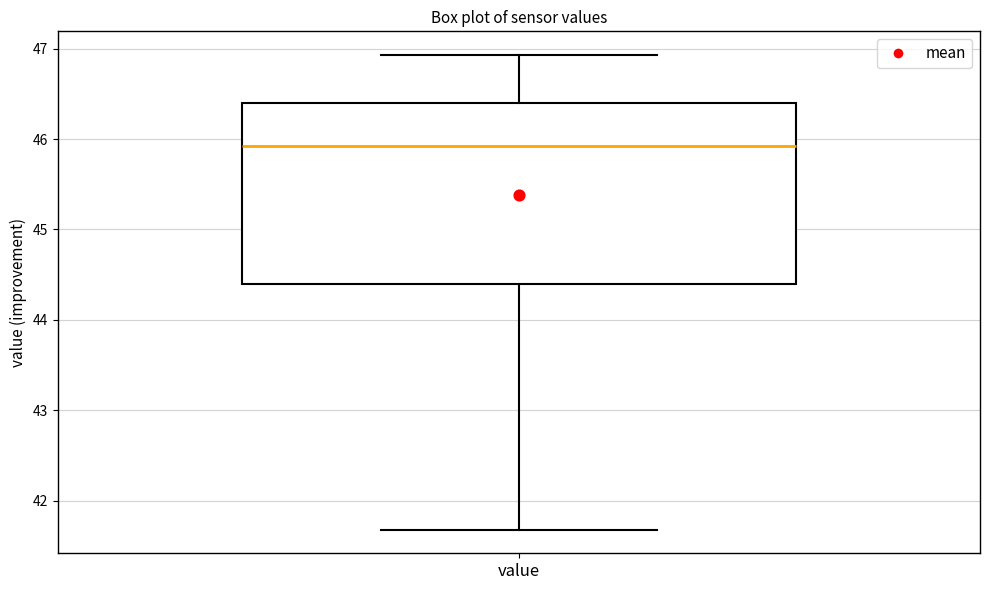

Read this box plot against the y-axis: the position of the median line, the range covered by the box, and the ends of both whiskers. The values are not printed on the chart, so give them approximately, as read against the axis.

median 45.9, box 44.4 to 46.4, whiskers 41.7 to 46.9